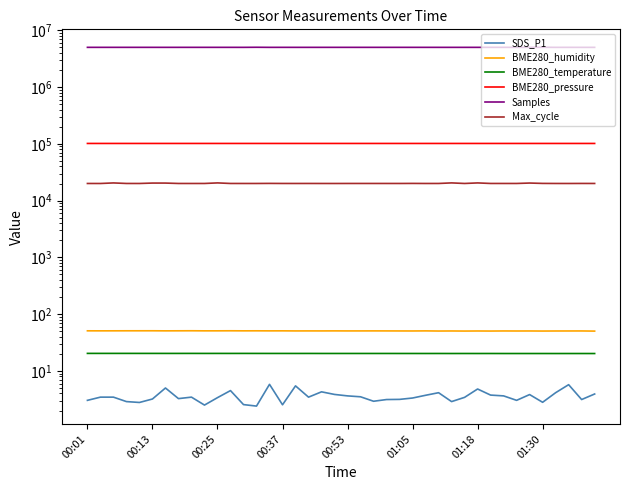

How many interior local peaks does the SDS_P1 series have?

10